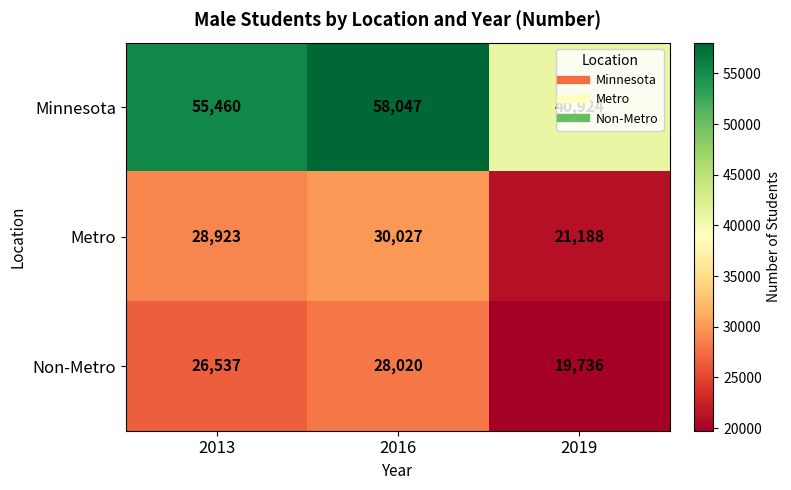

What value does the Metro series have at 2013?

28923